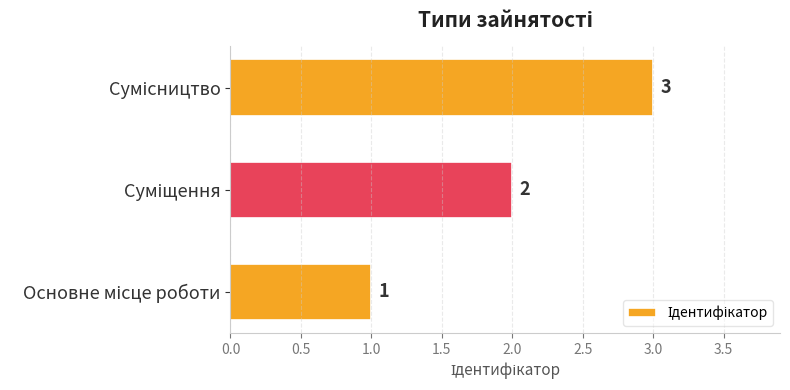

What is the minimum value shown in the chart?

1